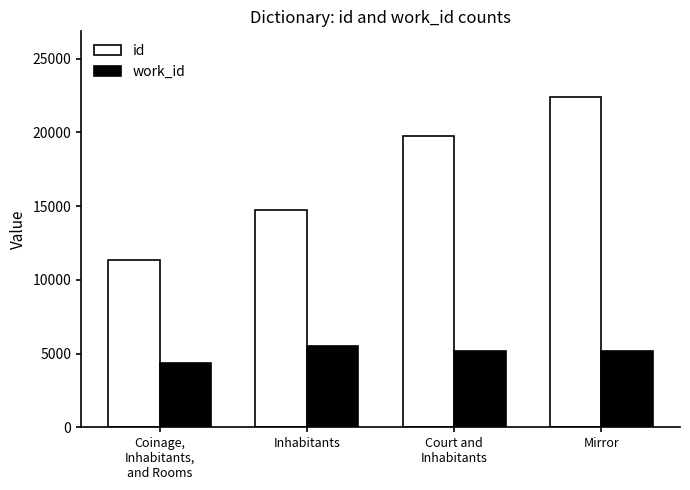

At which category does the chart reach its peak across all series?

Mirror